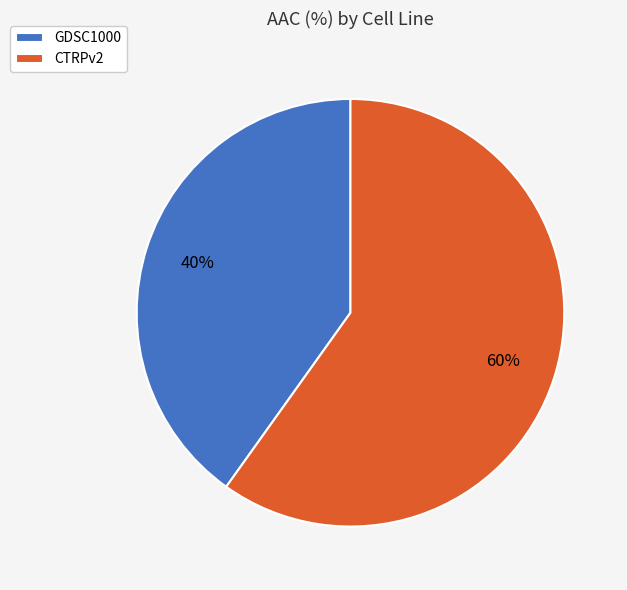

Does GDSC1000 represent more than half of the total?

No